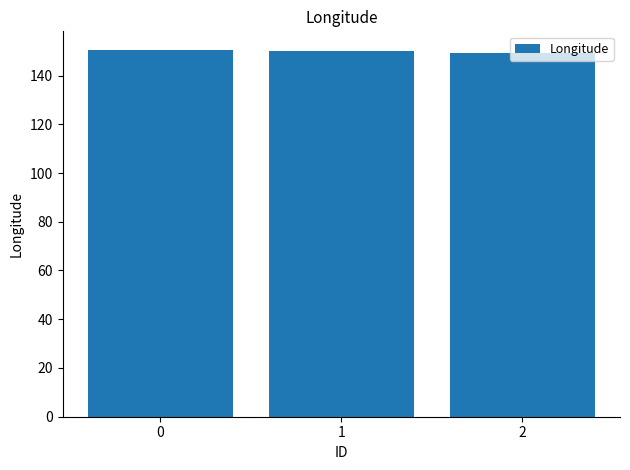

What is the ratio of the value at 0 to the value at 2?

1.0